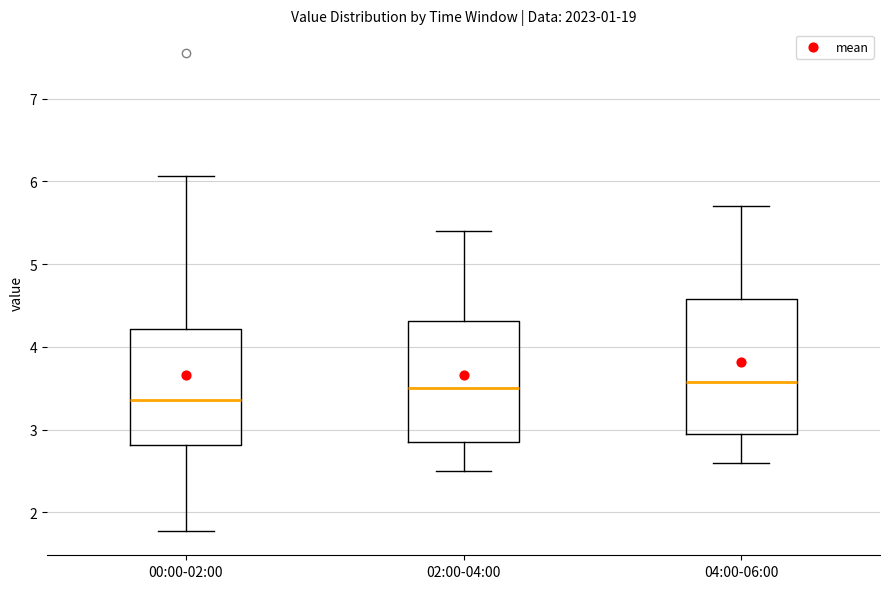

Which box has the lowest median line?

00:00-02:00